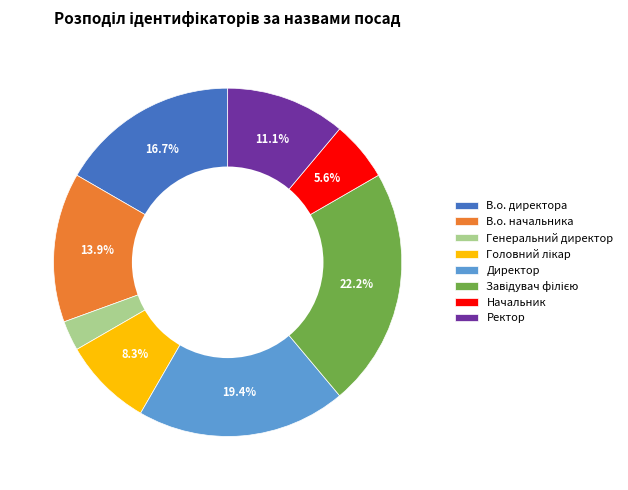

Is there any slice that represents more than half of the pie?

No